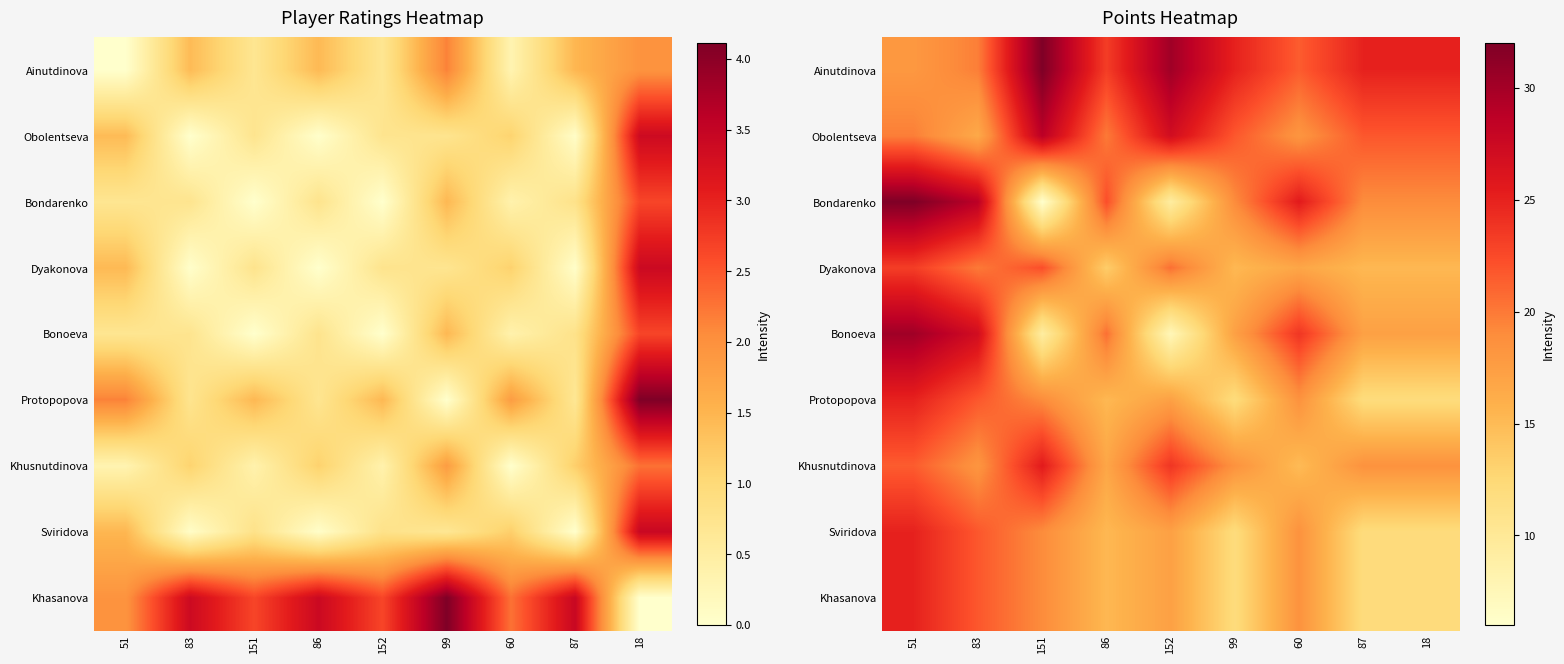

Where does the Obolentseva series first go above 21?

151